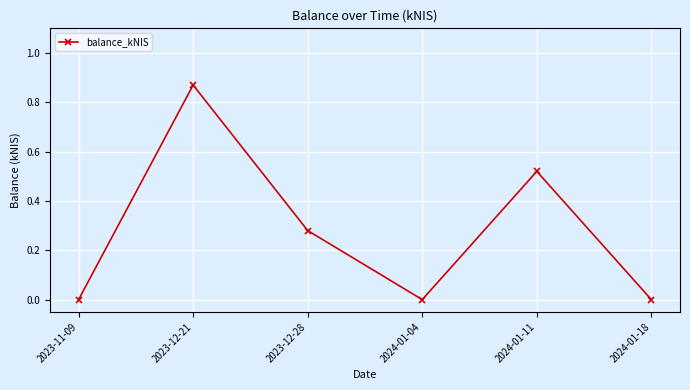

True or false: the data has more than 1 interior local peaks.

True